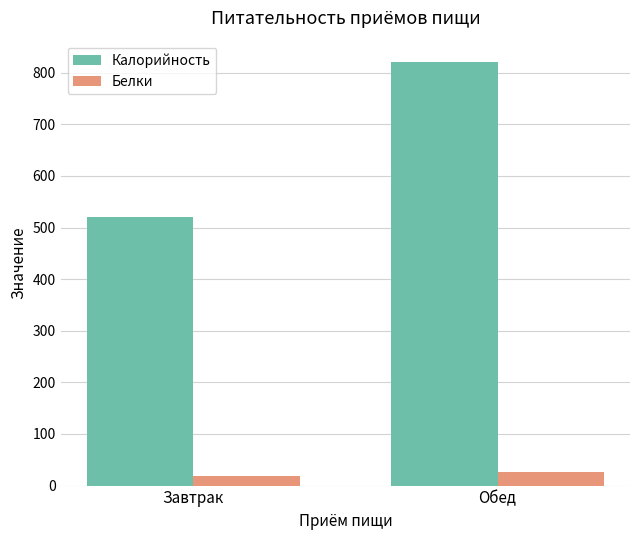

How many bars are there in each group?

2